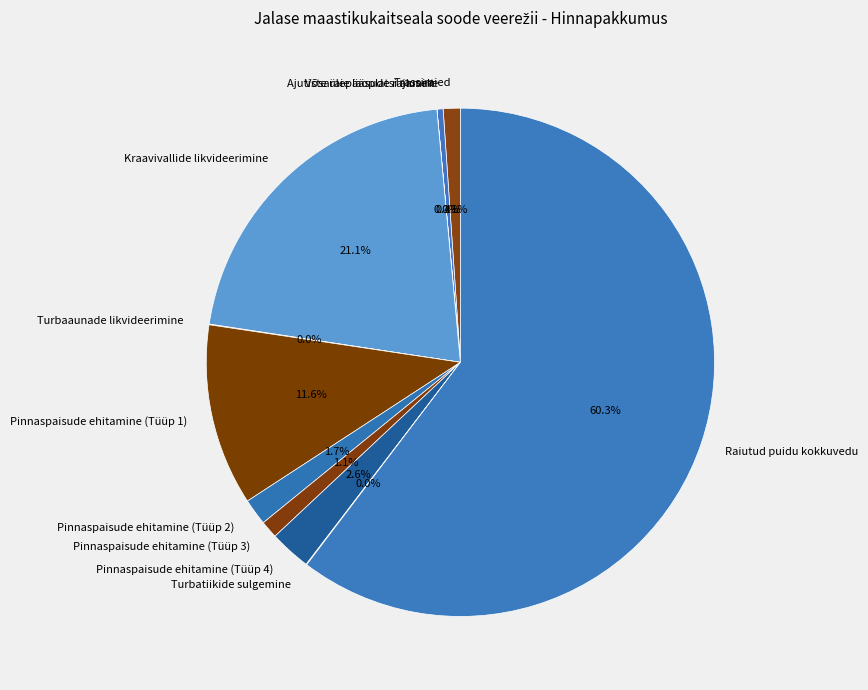

Which slice is the largest?

Raiutud puidu kokkuvedu